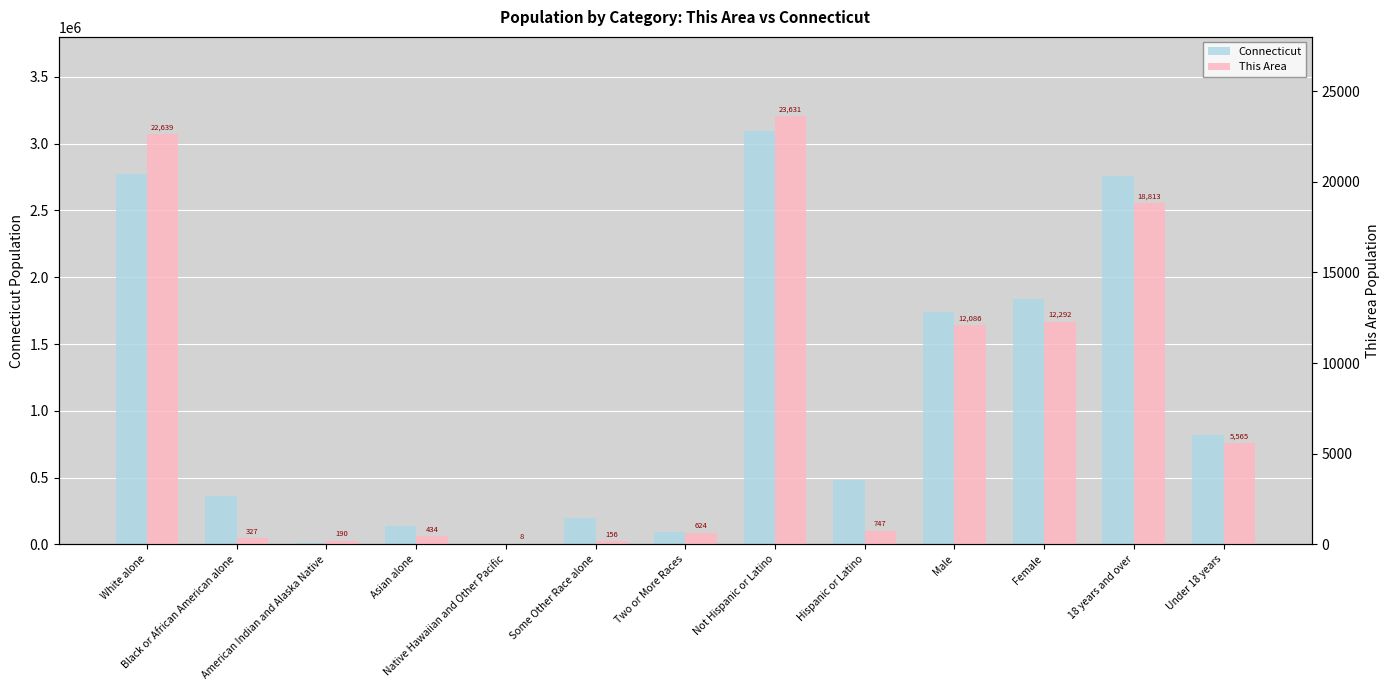

Reading right to left, what are all the values shown in this chart?

Connecticut: Under 18 years=817015	18 years and over=2757082	Female=1834483	Male=1739614	Hispanic or Latino=479087	Not Hispanic or Latino=3095010	Two or More Races=92676	Some Other Race alone=198466	Native Hawaiian and Other Pacific=1428	Asian alone=135565	American Indian and Alaska Native=11256	Black or African American alone=362296	White alone=2772410
This Area: Under 18 years=5565	18 years and over=18813	Female=12292	Male=12086	Hispanic or Latino=747	Not Hispanic or Latino=23631	Two or More Races=624	Some Other Race alone=156	Native Hawaiian and Other Pacific=8	Asian alone=434	American Indian and Alaska Native=190	Black or African American alone=327	White alone=22639